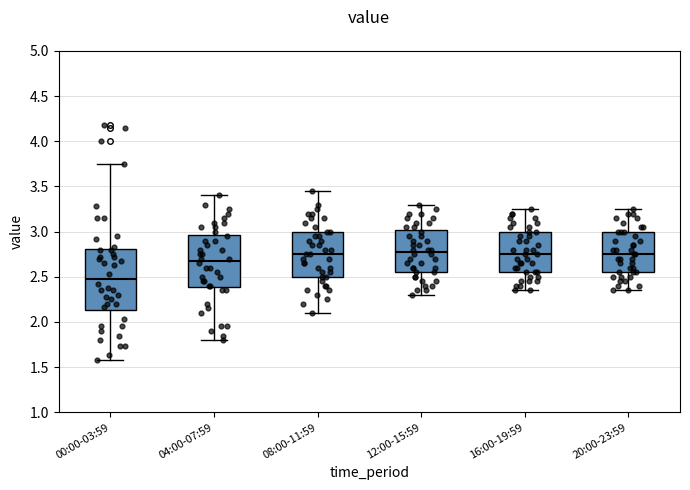

Which box is the tallest, from its lower edge to its upper edge?

00:00-03:59